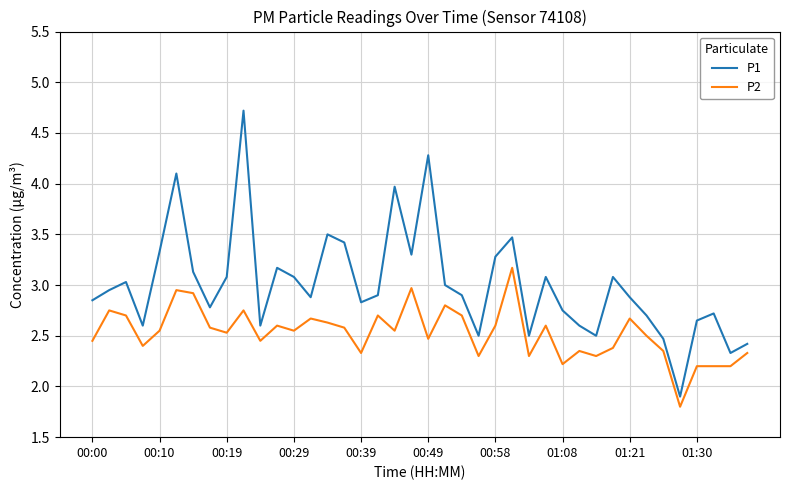

How many interior local valleys does the P1 series have?

11